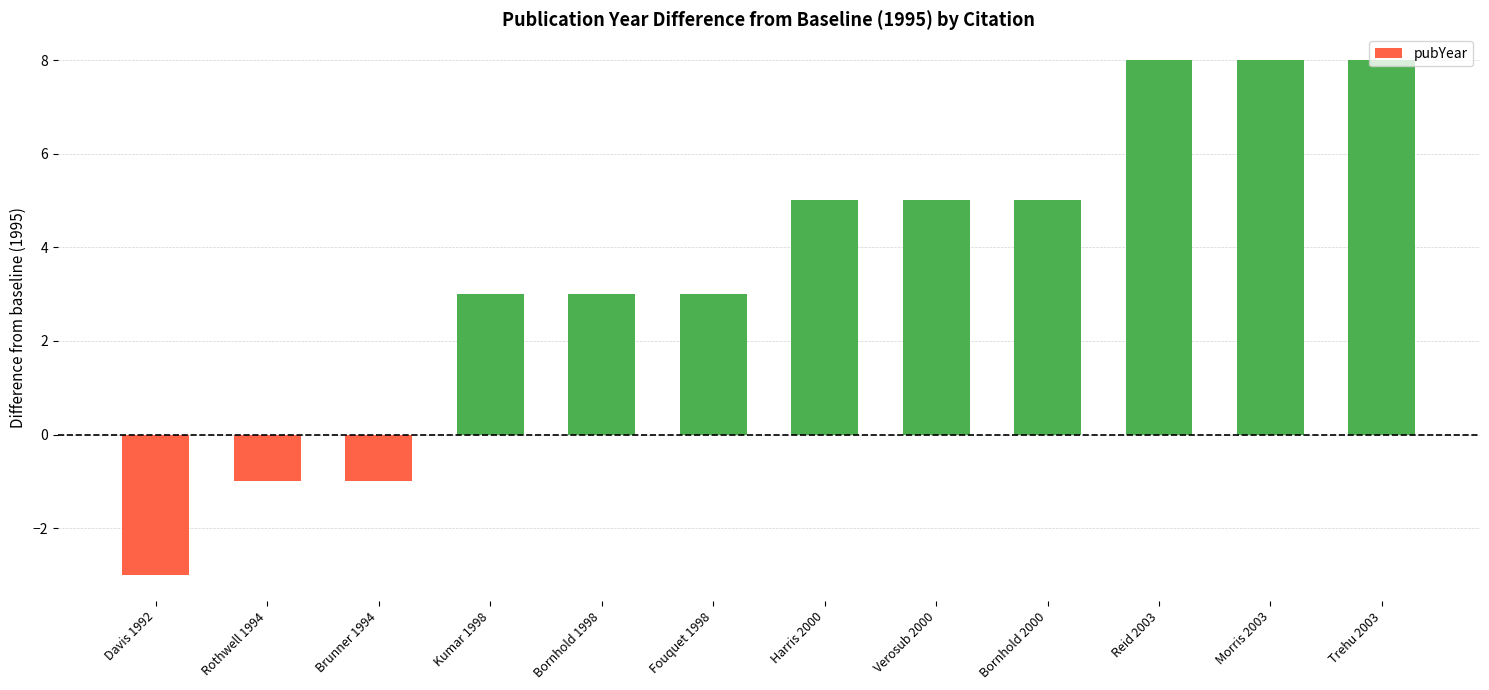

The chart shows a value of 5 at Harris 2000. True or false?

True